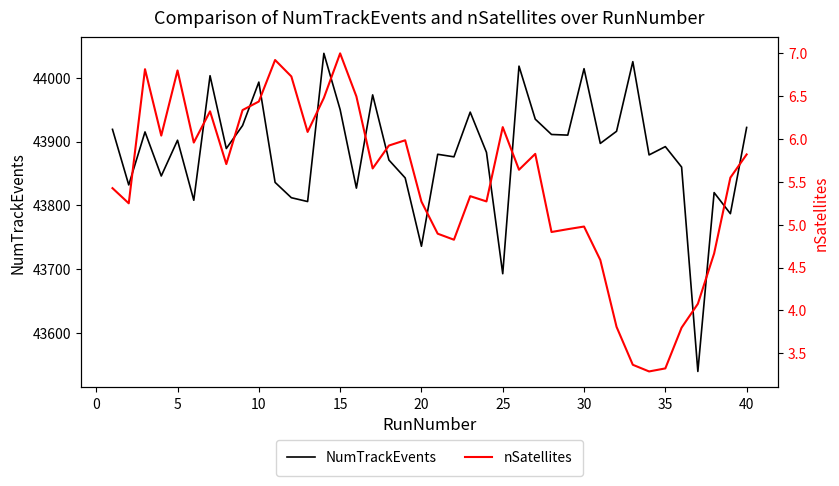

What is the average value of the nSatellites series?

5.5